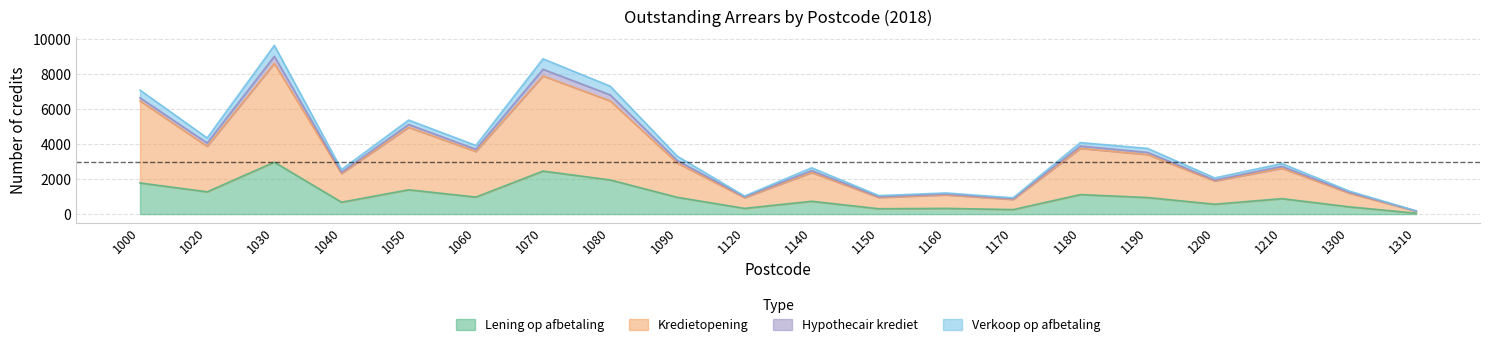

True or false: Lening op afbetaling and Kredietopening intersect in this chart.

False